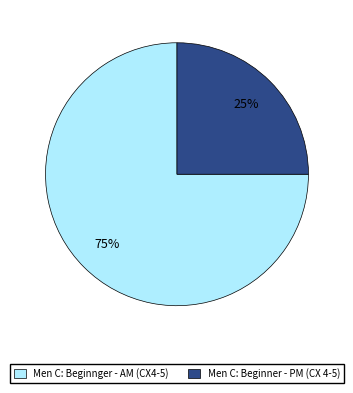

To the nearest percent, what is the difference between the largest and smallest slice percentages?

50%